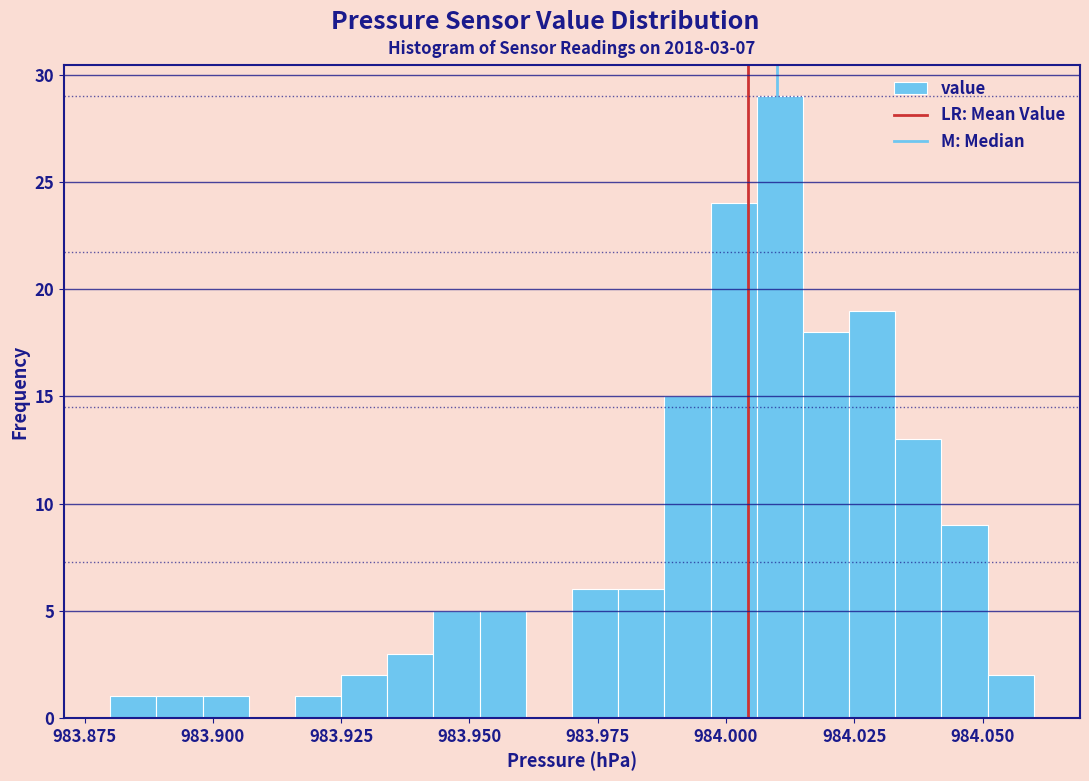

Around what value on the x-axis is the tallest bar? Give the approximate position of its centre, as read against the axis.

984.010